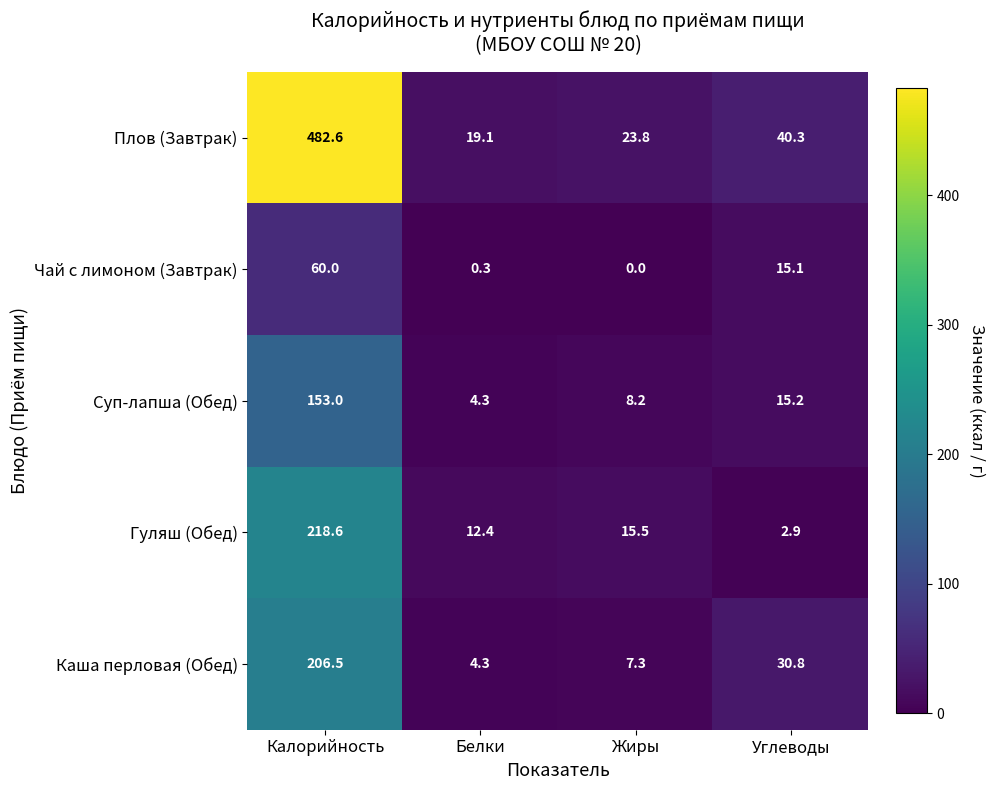

Which series has the widest spread of values?

Плов (Завтрак)